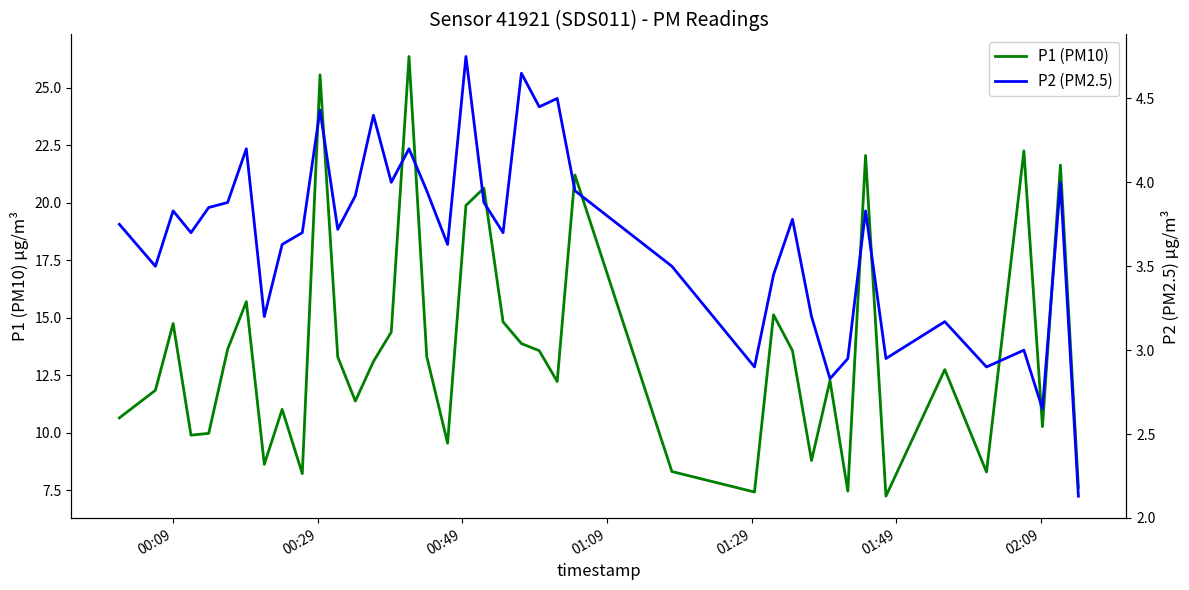

What is the greatest value displayed?

26.4